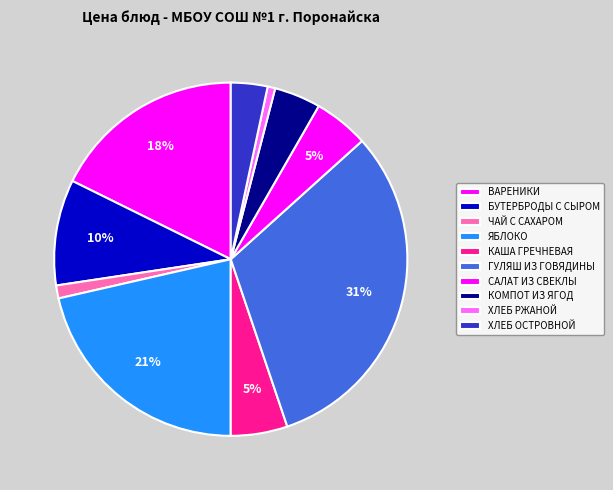

What percentage is the ХЛЕБ ОСТРОВНОЙ slice, to the nearest percent?

3%